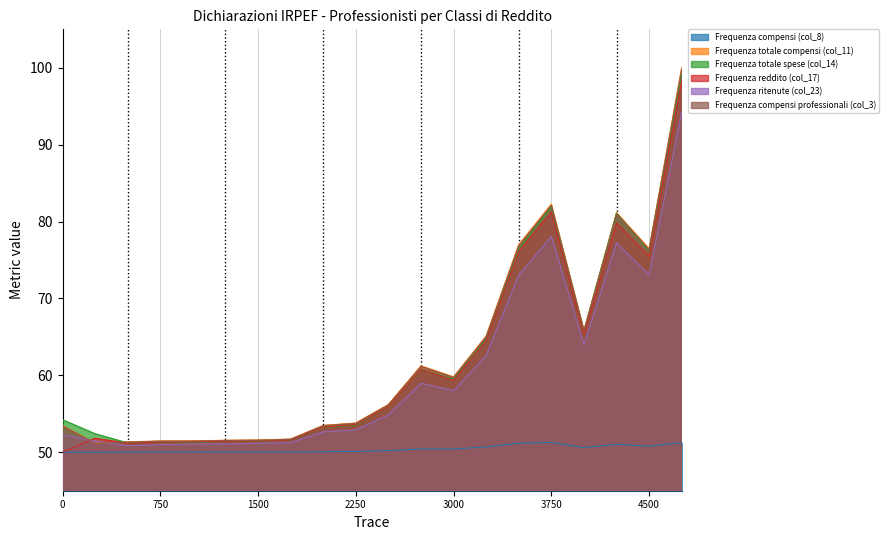

At da 0 a 1.000, list the series in order from largest to smallest.

Frequenza totale spese (col_14), Frequenza reddito (col_17), Frequenza ritenute (col_23), Frequenza totale compensi (col_11), Frequenza compensi professionali (col_3), Frequenza compensi (col_8)